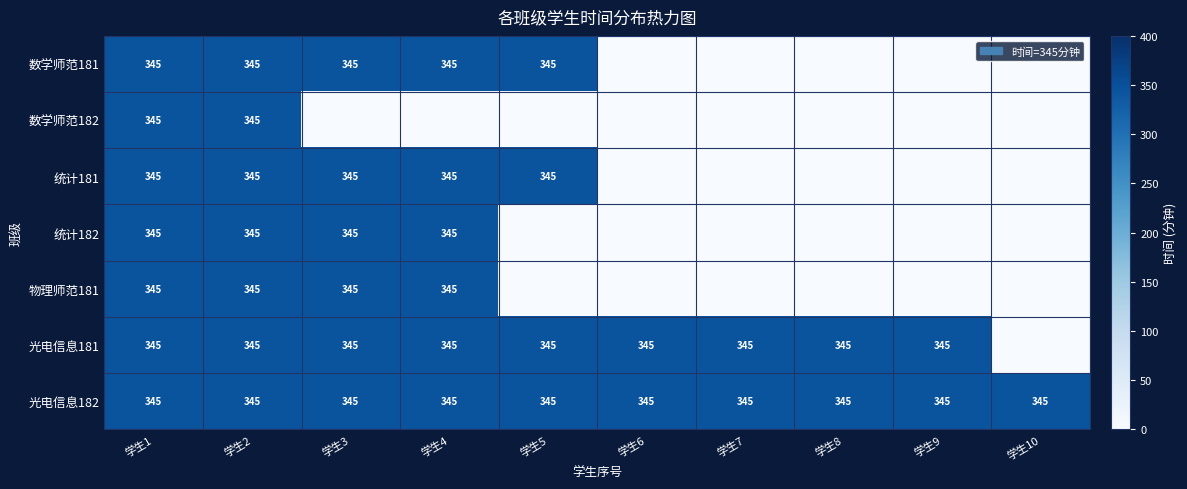

What is the total value across all series at 学生6?

690